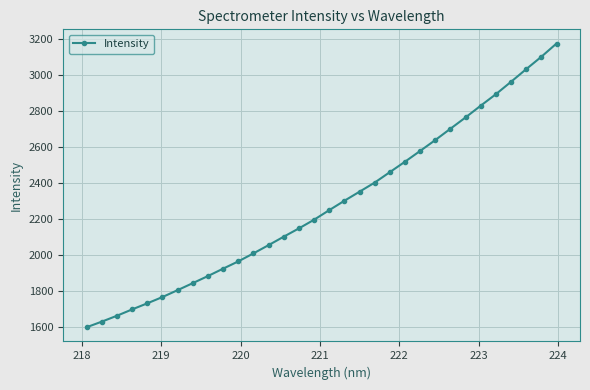

What is the difference between the maximum and minimum values?

1576.5